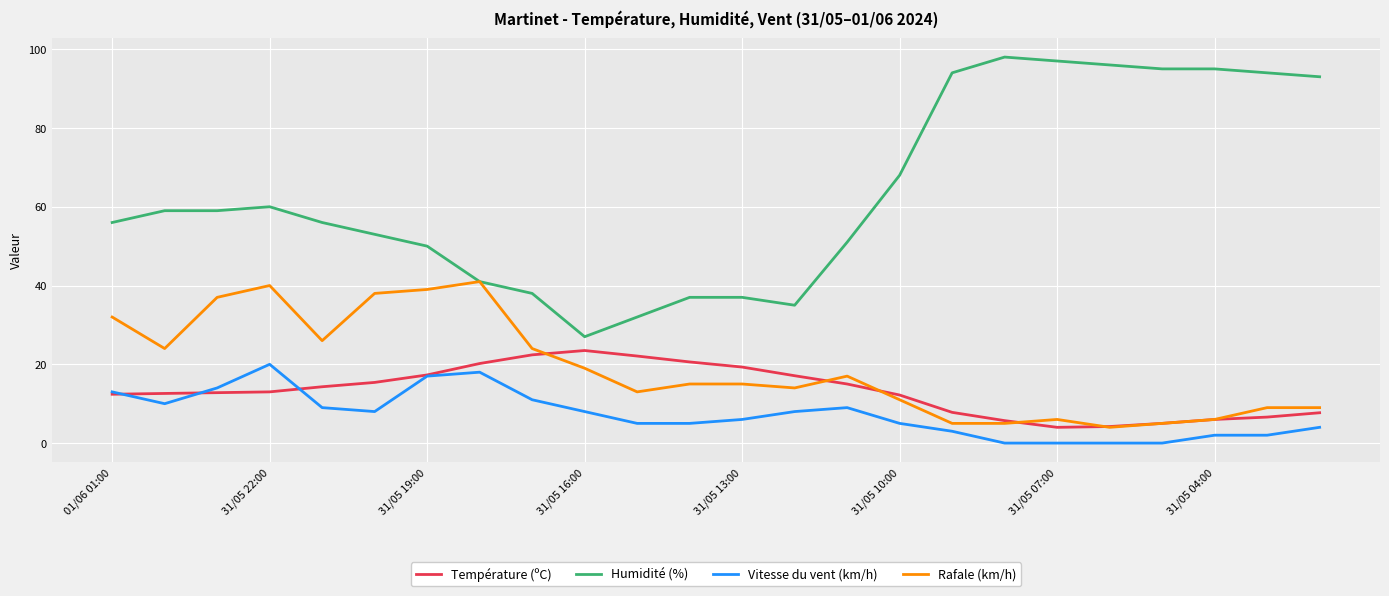

True or false: Vitesse du vent (km/h) and Humidité (%) intersect in this chart.

False